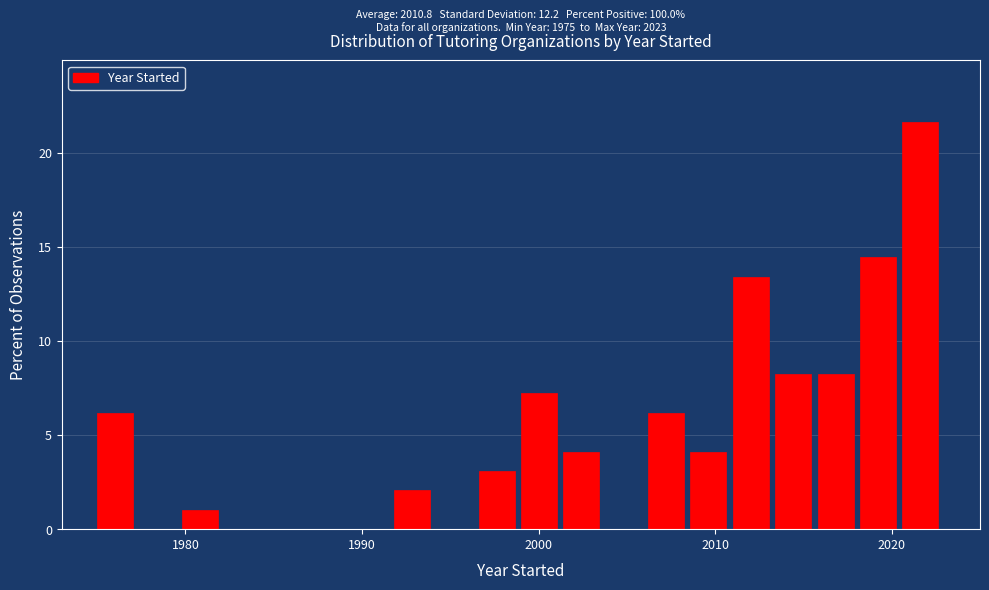

Read against the x-axis, roughly where is the centre of the tallest bar?

2022